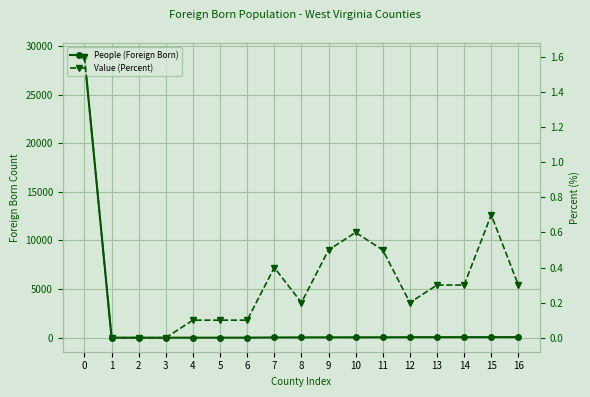

What is the value of the People (Foreign Born) point at the 2nd from the left?

3.0